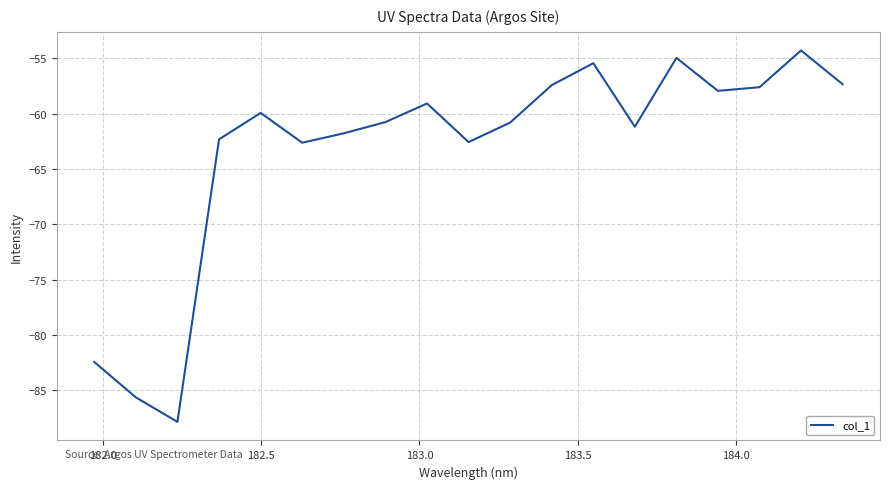

What is the smallest value displayed?

-87.9